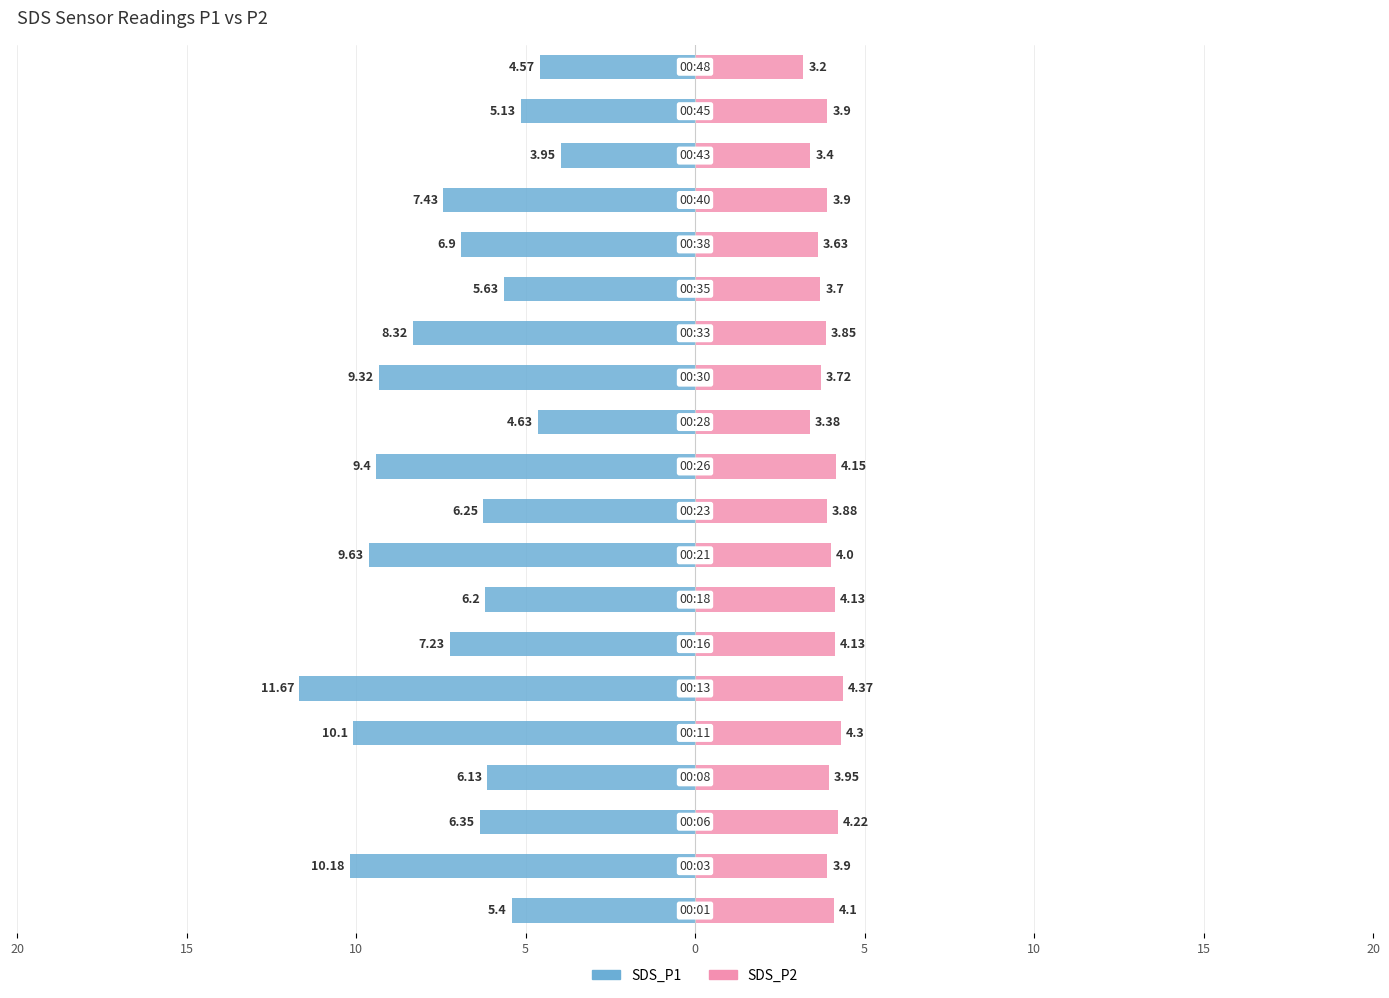

Between 10 and 15, which series saw the biggest shift?

SDS_P1